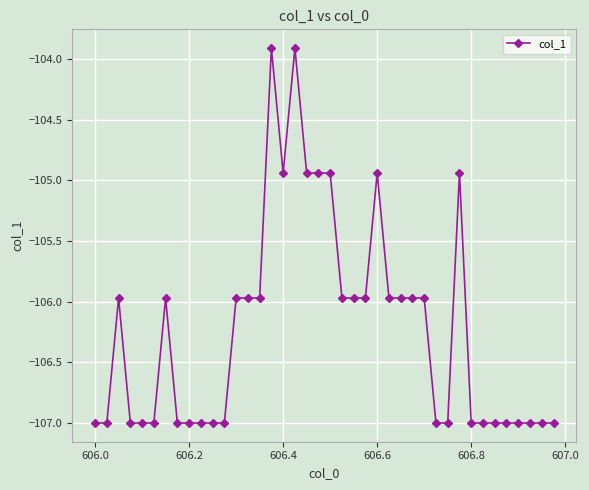

What is the value of the 37th point from the left?

-107.0